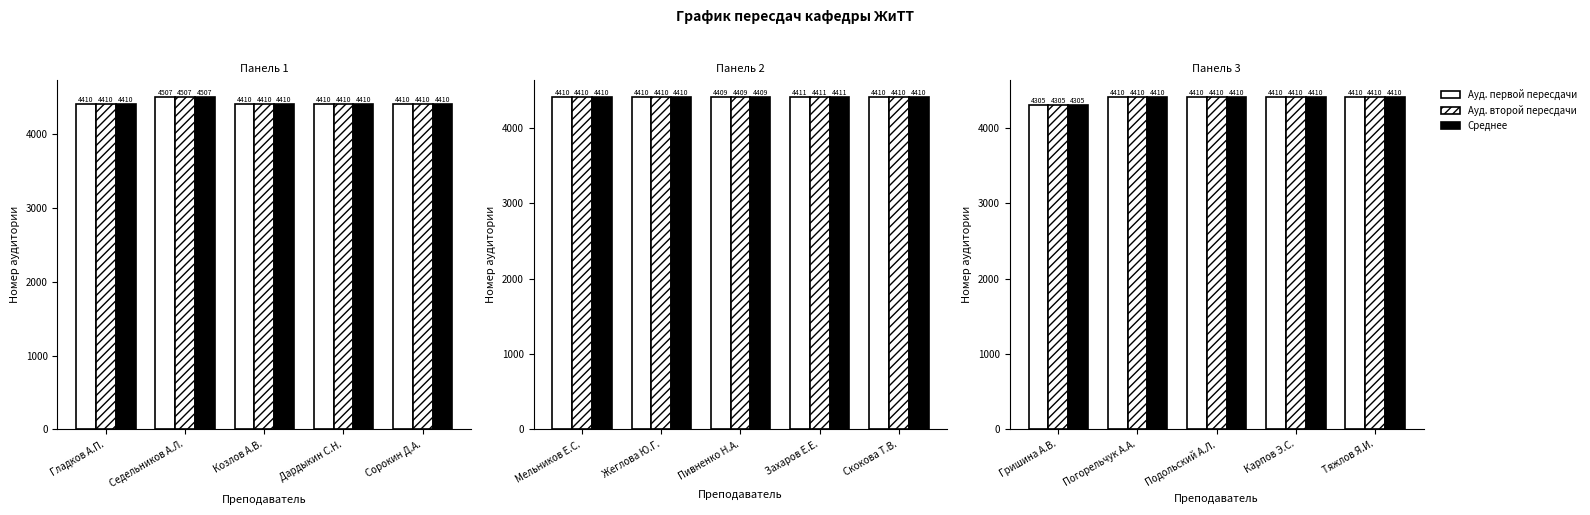

At which label is Среднее closest to 4357?

Гришина А.В.